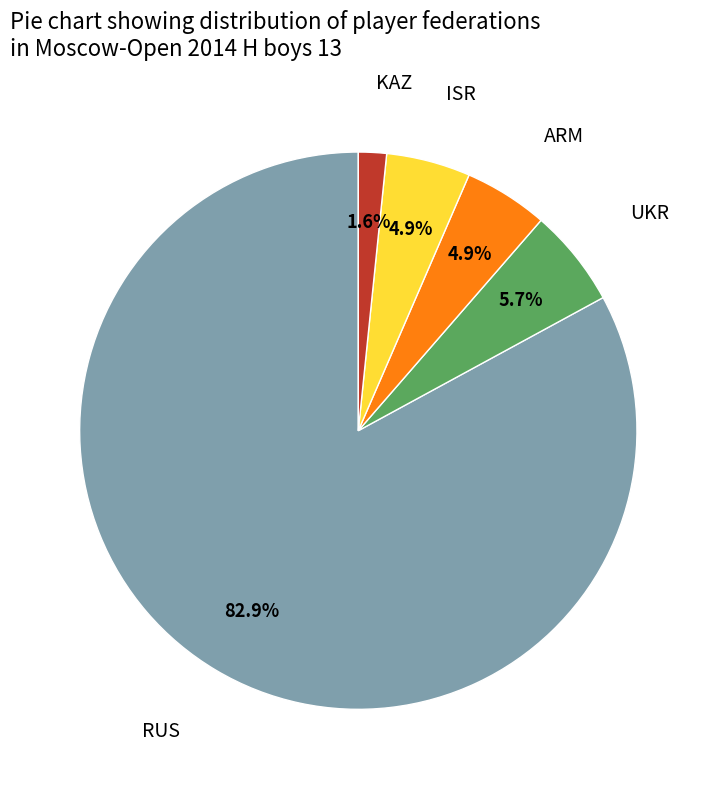

Is there a majority slice in this chart?

Yes